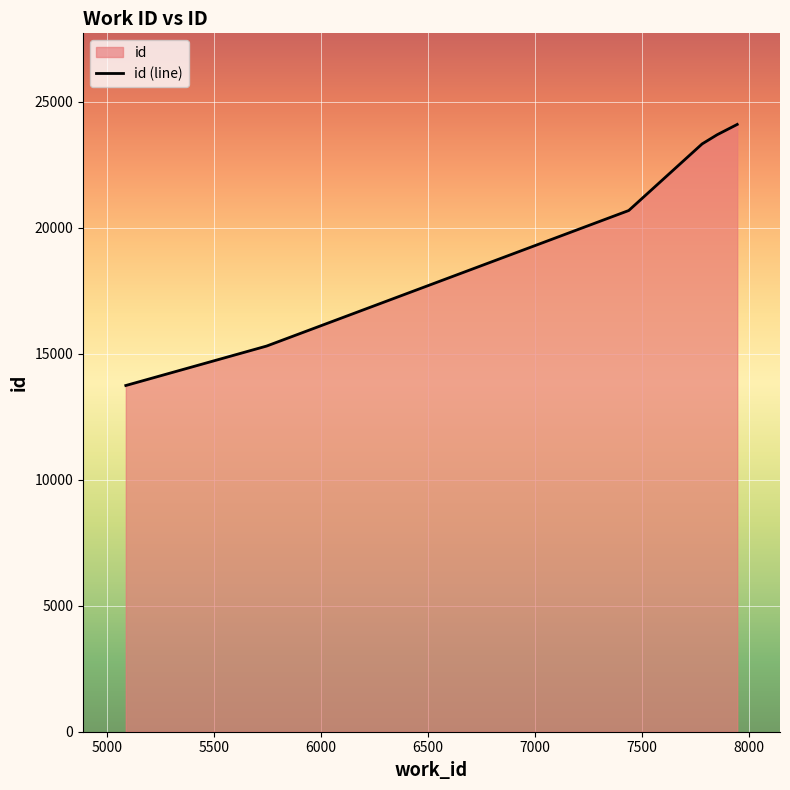

What is the greatest value displayed?

24101